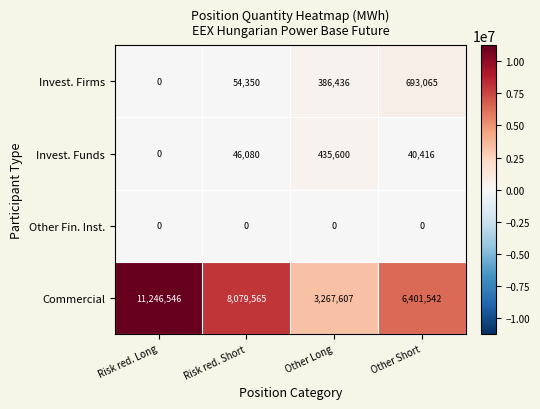

Rank the series by their maximum value, from lowest to highest.

Other Fin. Inst., Invest. Funds, Invest. Firms, Commercial